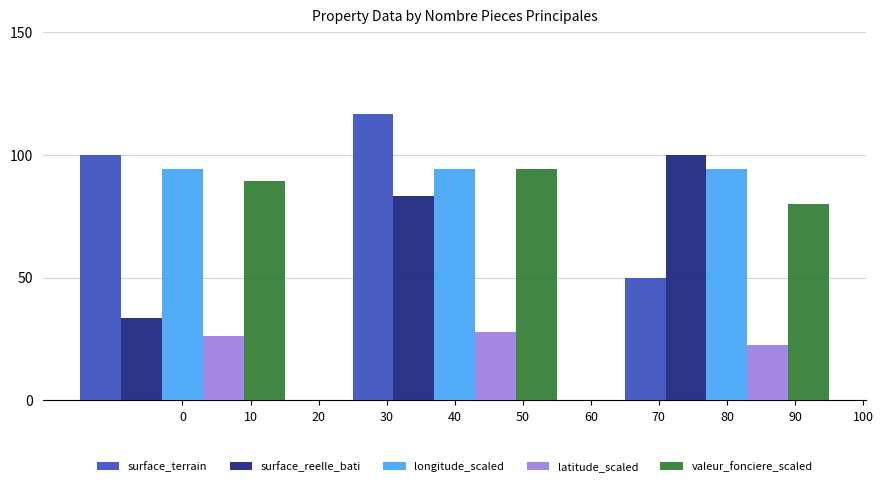

Rank the categories by surface_reelle_bati value from lowest to highest.

0, 40, 80